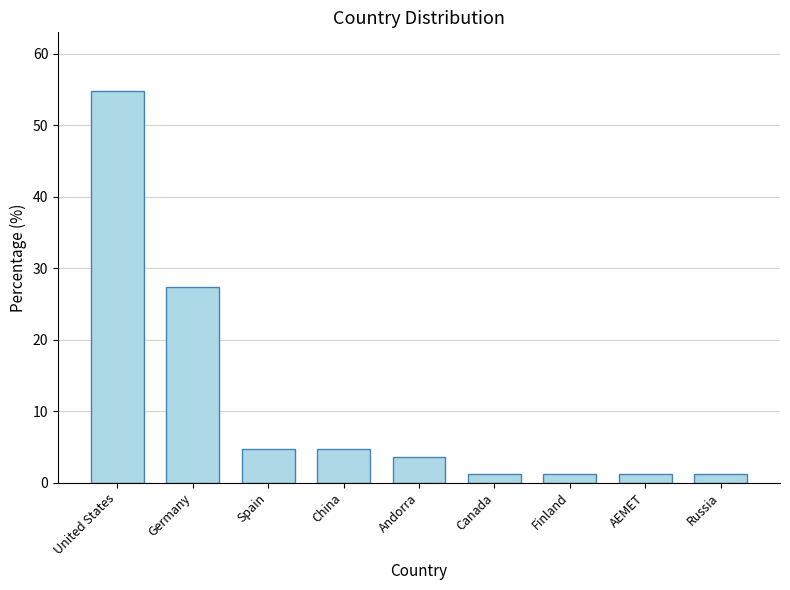

What is the label of the 5th bar from the left?

Andorra